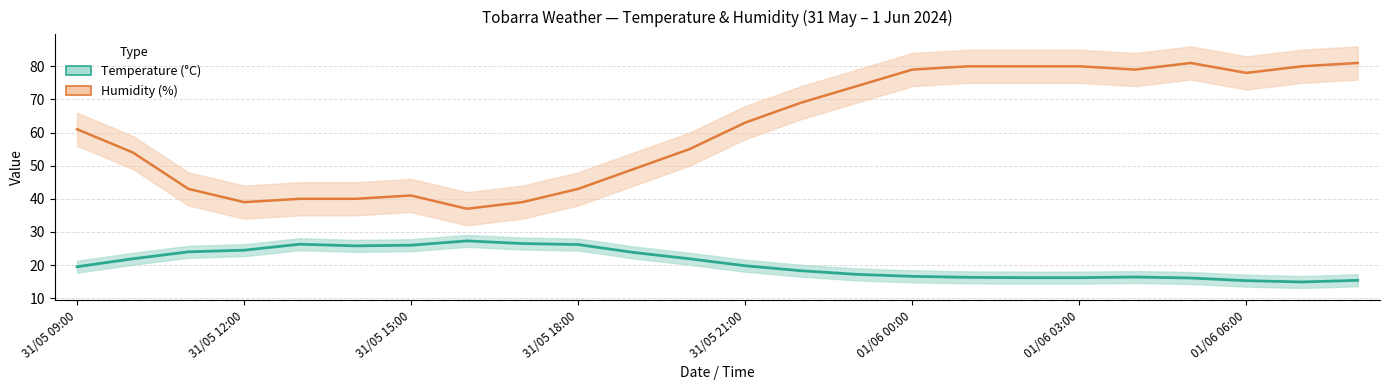

How many lines are shown in the chart?

2